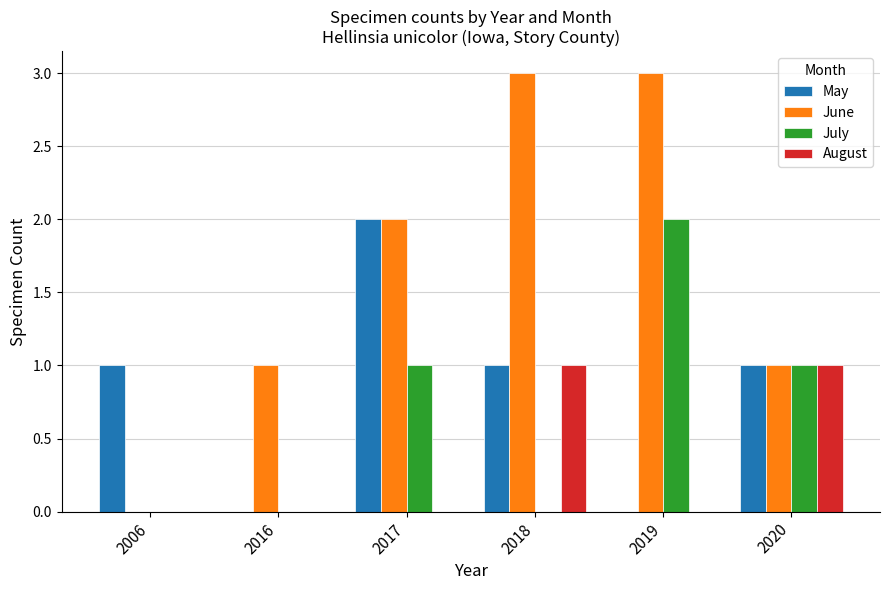

What is the sum of all July values?

4